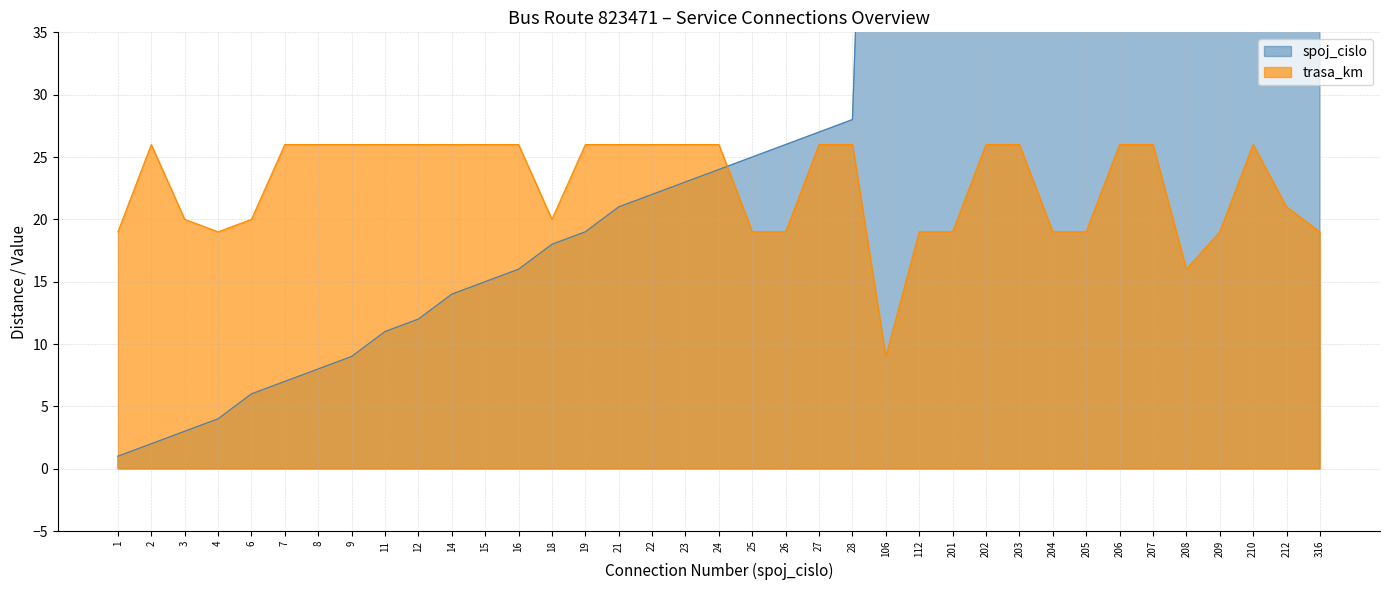

Where is spoj_cislo nearest to the value 158?

201